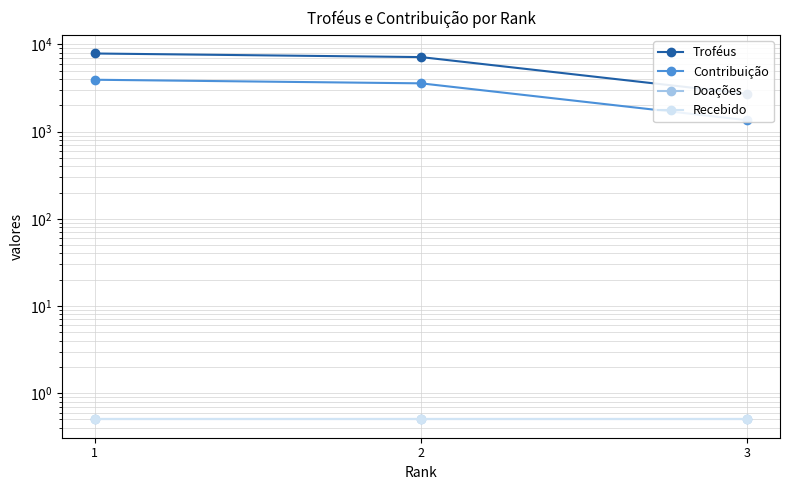

Which series has the widest spread of values?

Troféus